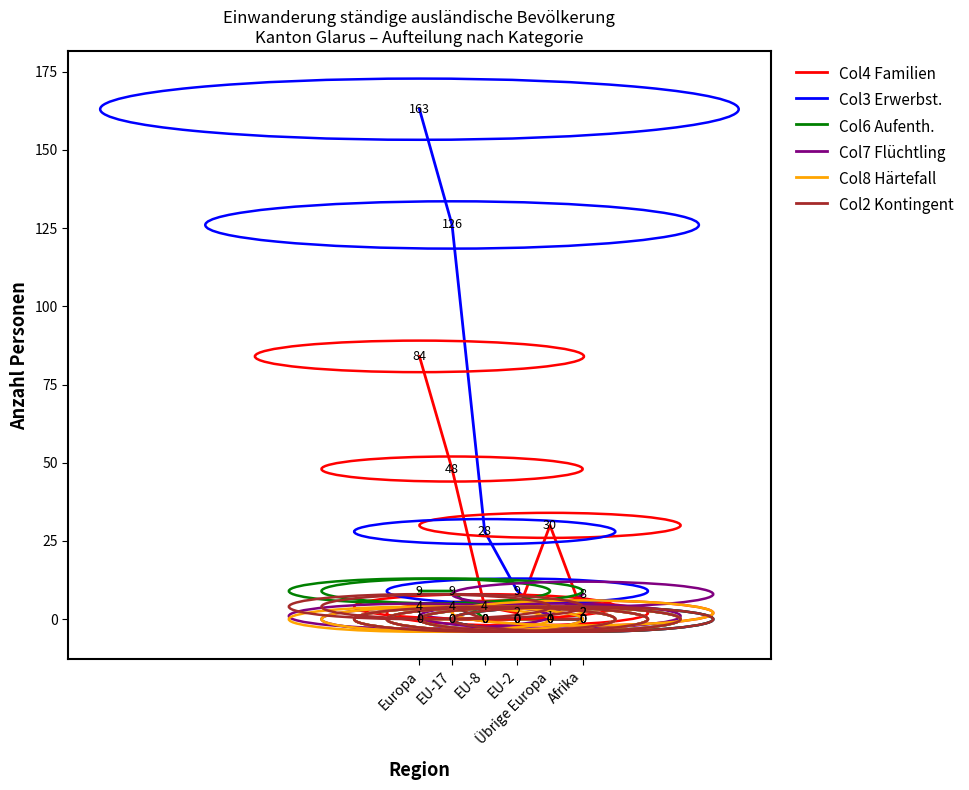

The value of Col2 Kontingent at EU-2 is 0. True or false?

True